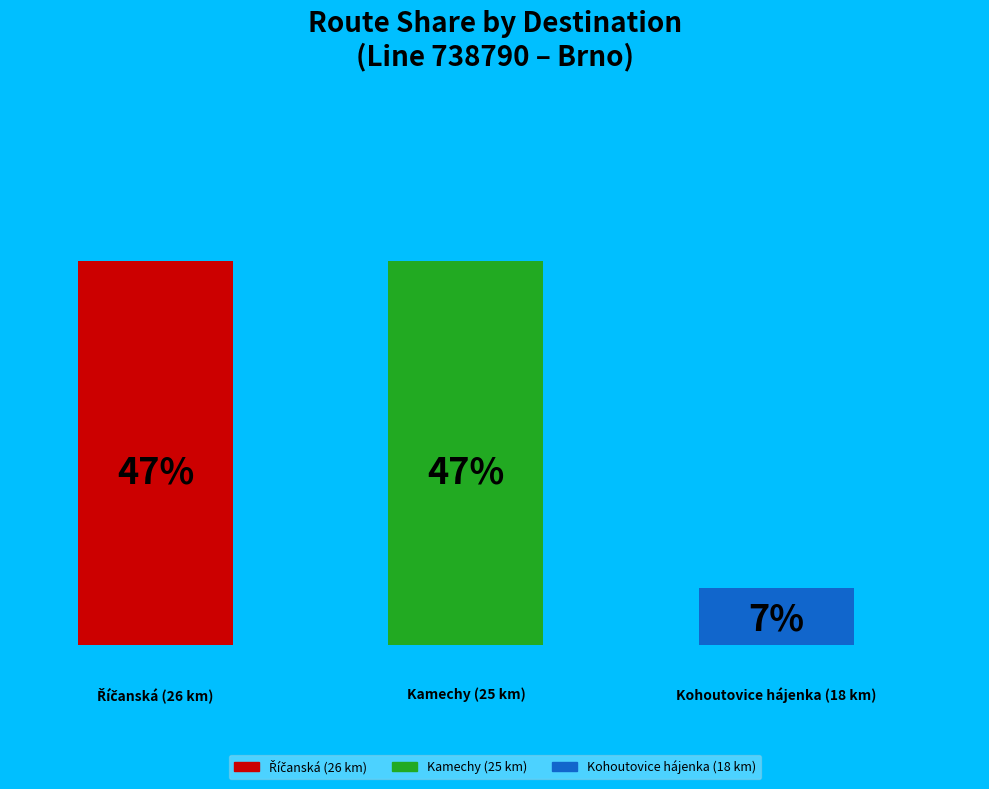

Is it true that Brno,,Říčanská (26 km) is 43% of the pie?

False